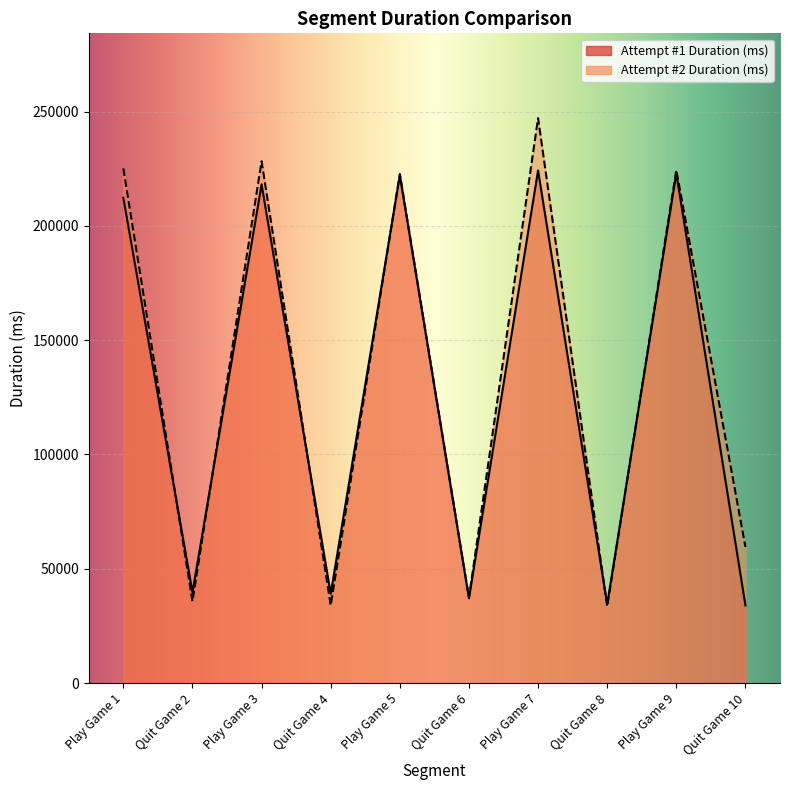

Where do Attempt #2 Duration (ms) and Attempt #1 Duration (ms) first cross each other?

Play Game 1 and Quit Game 2